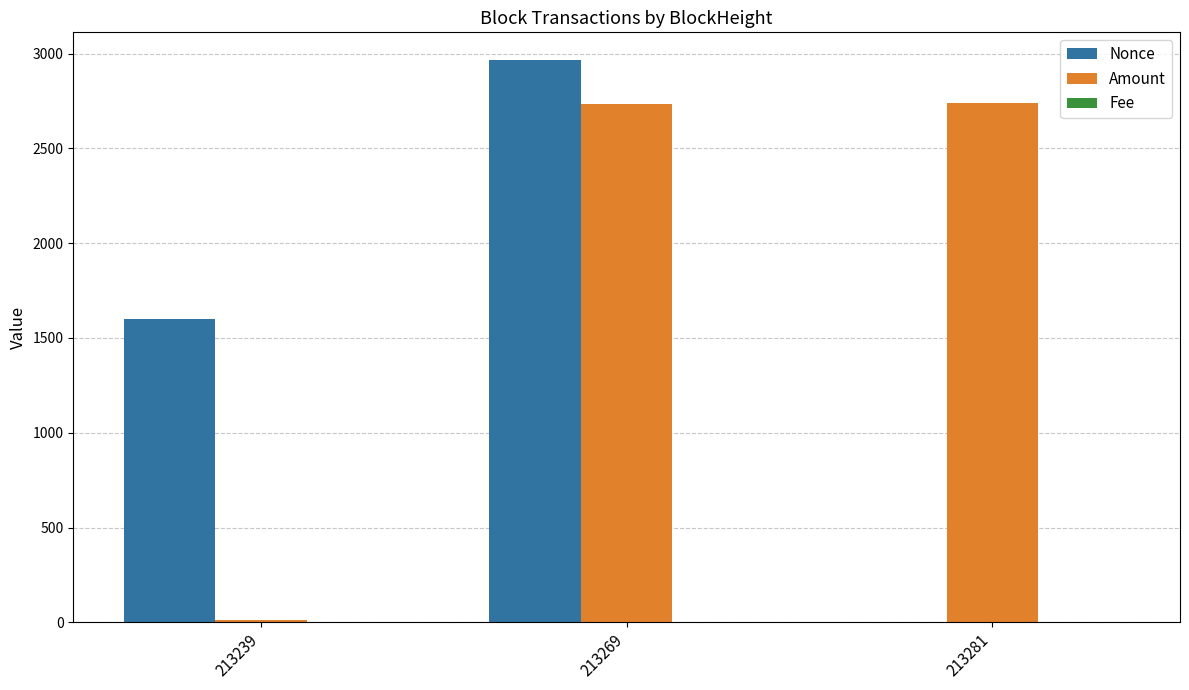

What is the greatest value displayed?

2964.0